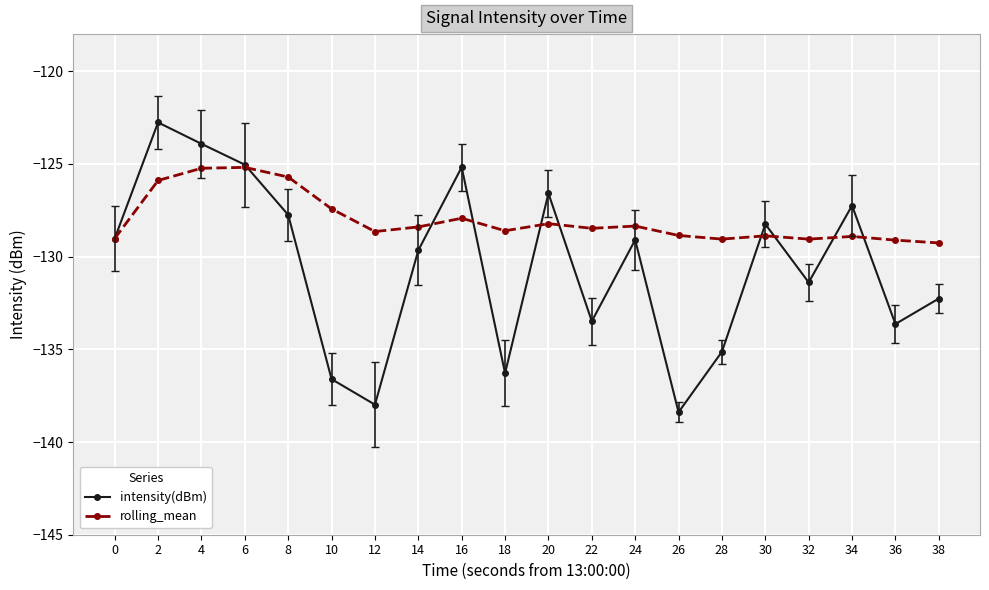

True or false: intensity(dBm) has a value of -193.5 at 2.

False